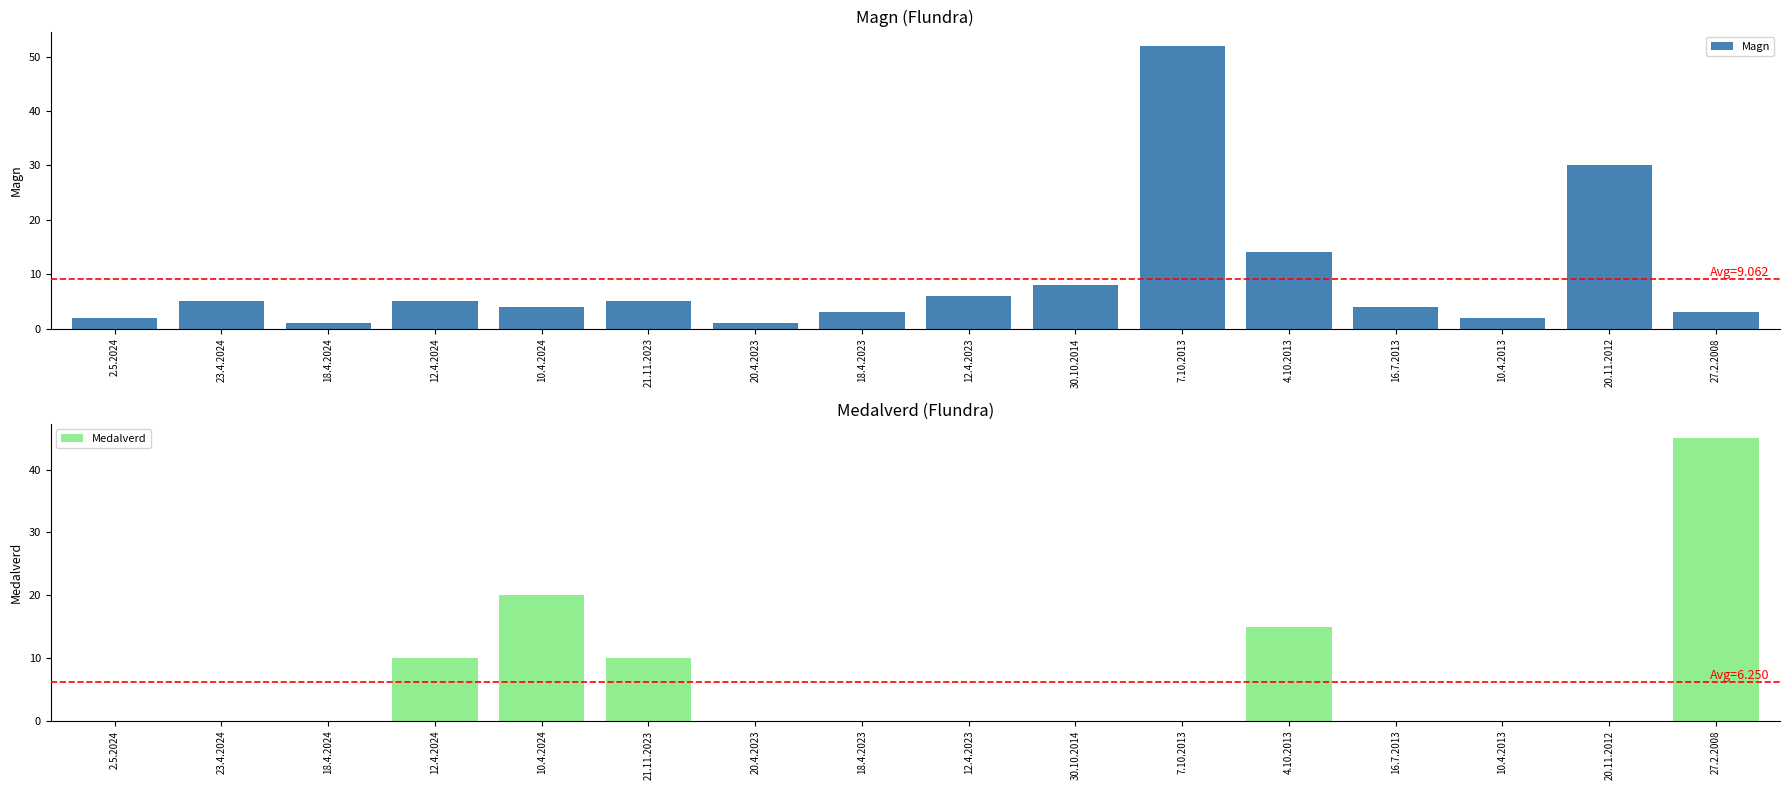

Rank the series by their maximum value, from highest to lowest.

Magn, Medalverd